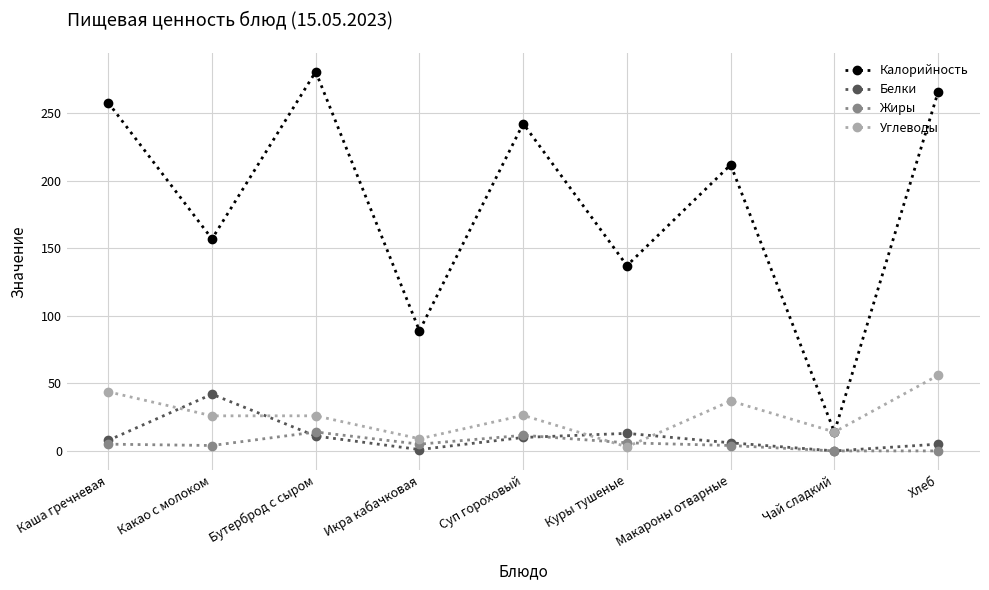

The value of Калорийность at Бутерброд с сыром is 501.2. True or false?

False